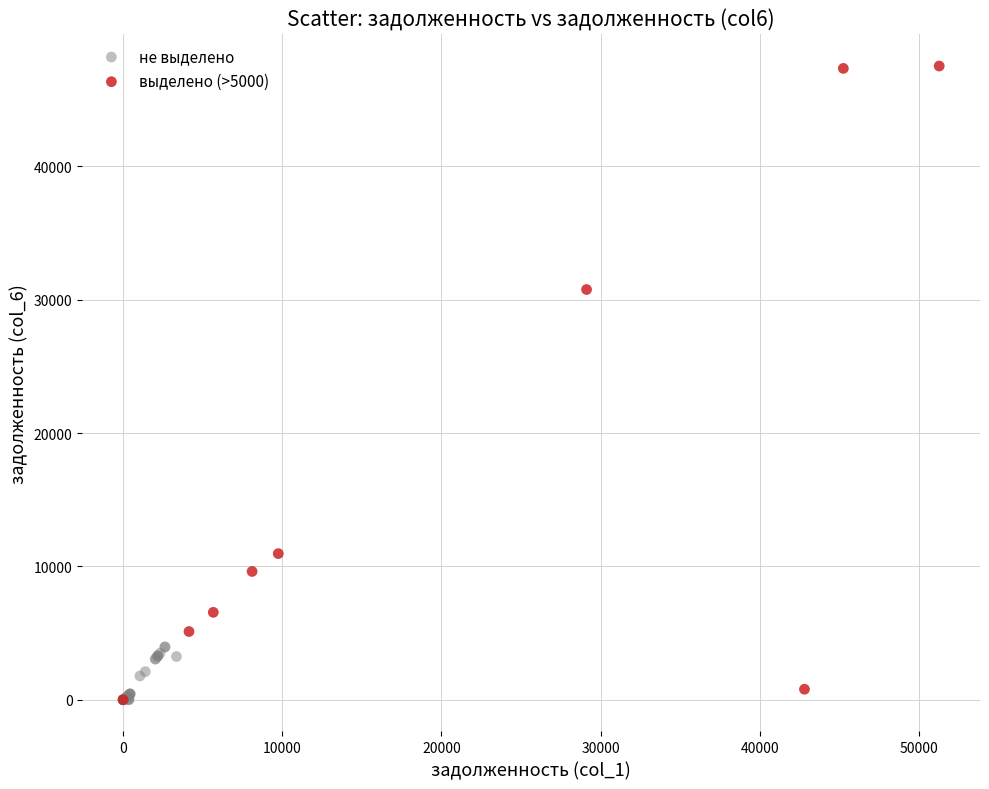

Which series reaches the maximum Y coordinate?

выделено (>5000)